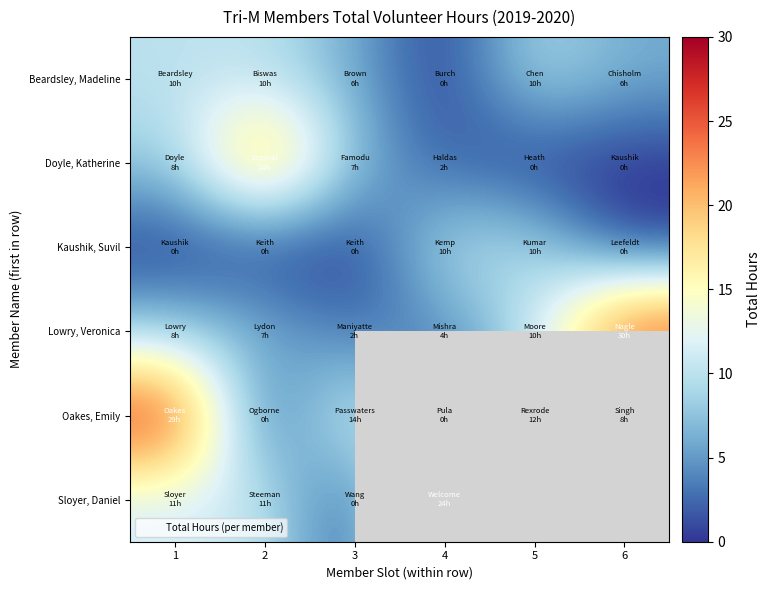

The Kaushik, Suvil series shows 0.0 at 3. True or false?

True